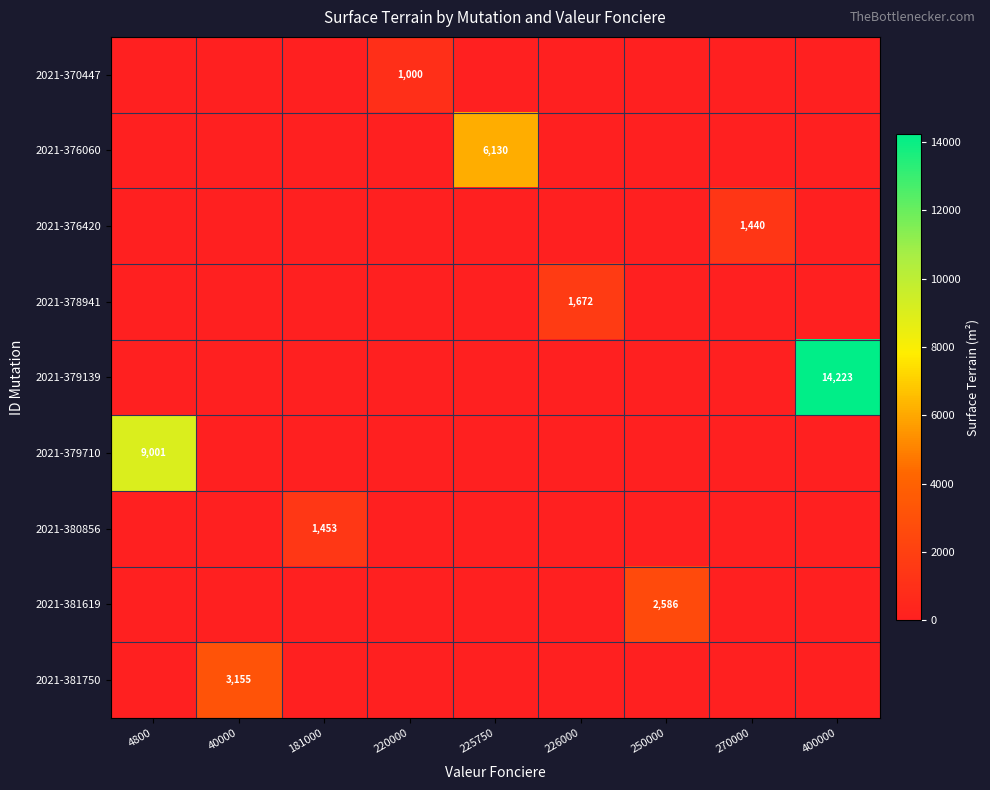

Is it true that 2021-378941 equals 828 at 226000?

False